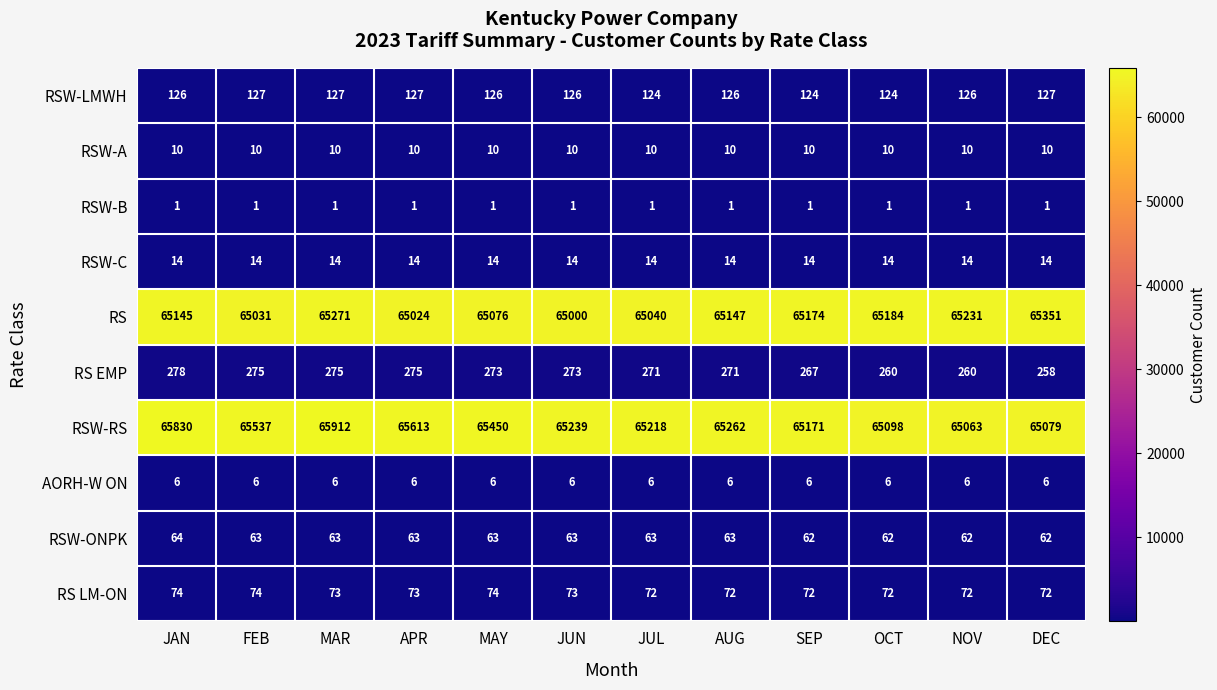

Rank the series at NOV from lowest to highest value.

RSW-B, AORH-W ON, RSW-A, RSW-C, RSW-ONPK, RS LM-ON, RSW-LMWH, RS EMP, RSW-RS, RS